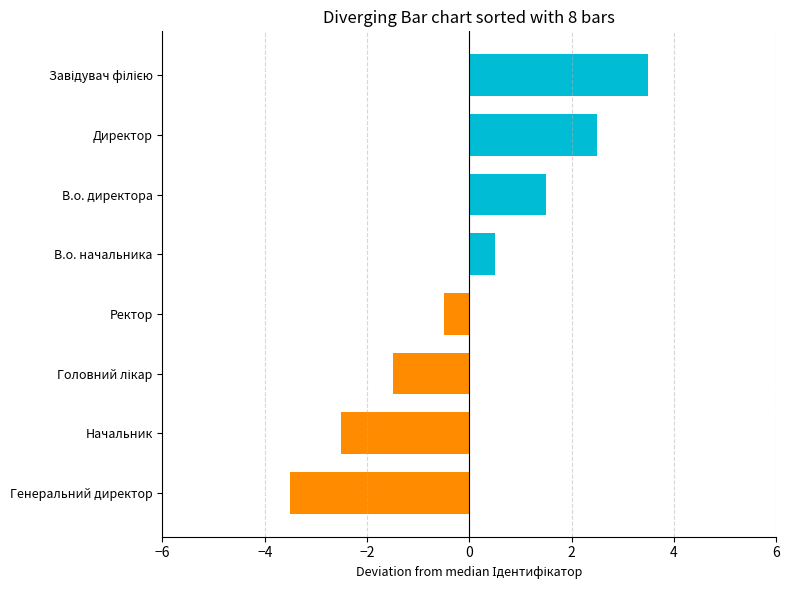

What is the difference between the maximum and second lowest values?

6.0